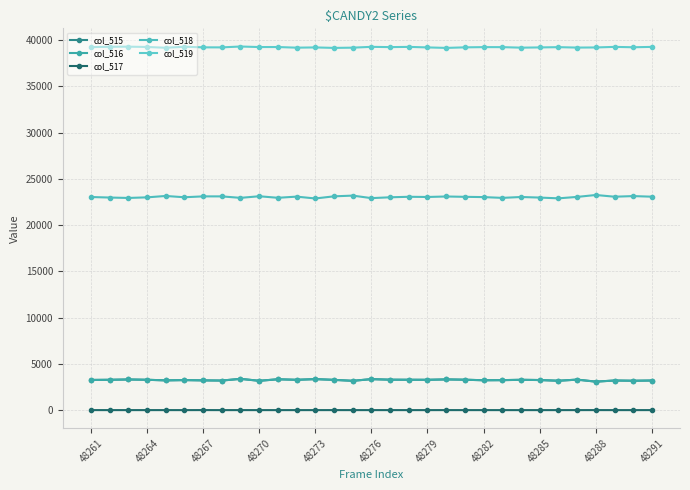

What is the average value of the col_517 series?

1